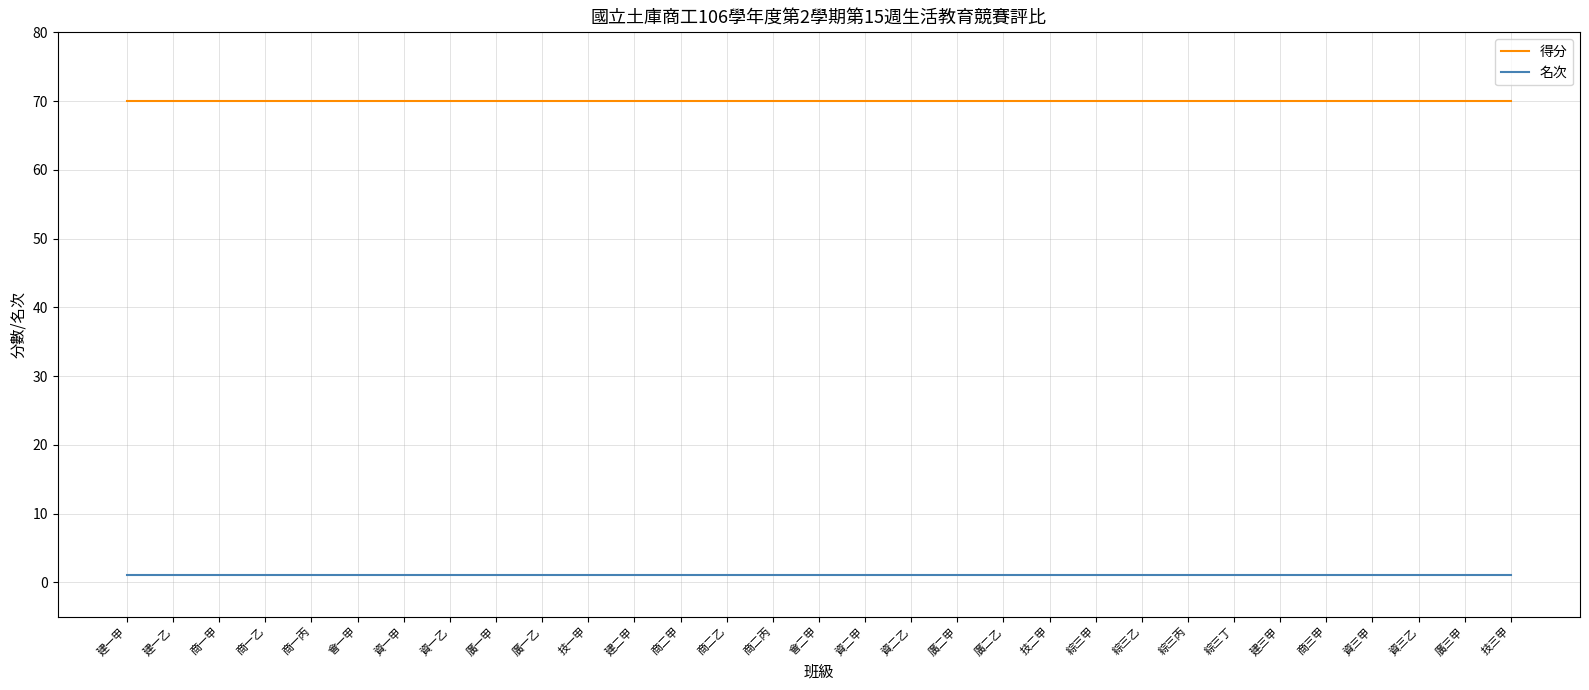

Which series has the largest total across all categories?

得分